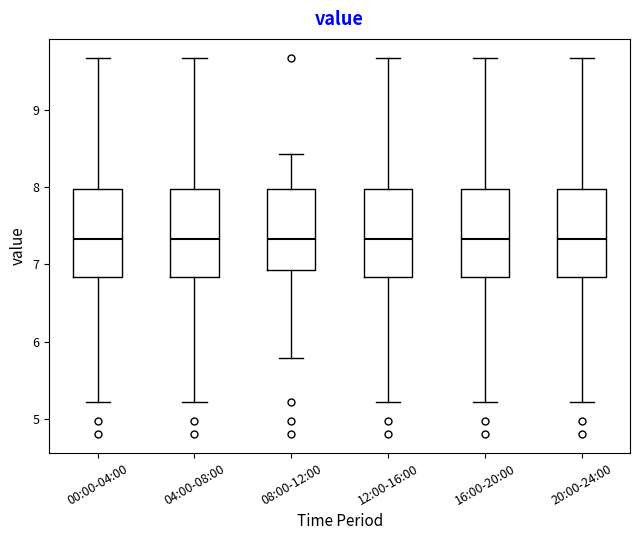

Reading left to right, read every box against the y-axis: the position of its median line, the range the box covers, and the ends of its whiskers. The values are not printed on the chart, so give them approximately, as read against the axis.

00:00-04:00: median 7.3, box 6.8 to 8.0, whiskers 5.2 to 9.7
04:00-08:00: median 7.3, box 6.8 to 8.0, whiskers 5.2 to 9.7
08:00-12:00: median 7.3, box 6.9 to 8.0, whiskers 5.8 to 8.4
12:00-16:00: median 7.3, box 6.8 to 8.0, whiskers 5.2 to 9.7
16:00-20:00: median 7.3, box 6.8 to 8.0, whiskers 5.2 to 9.7
20:00-24:00: median 7.3, box 6.8 to 8.0, whiskers 5.2 to 9.7